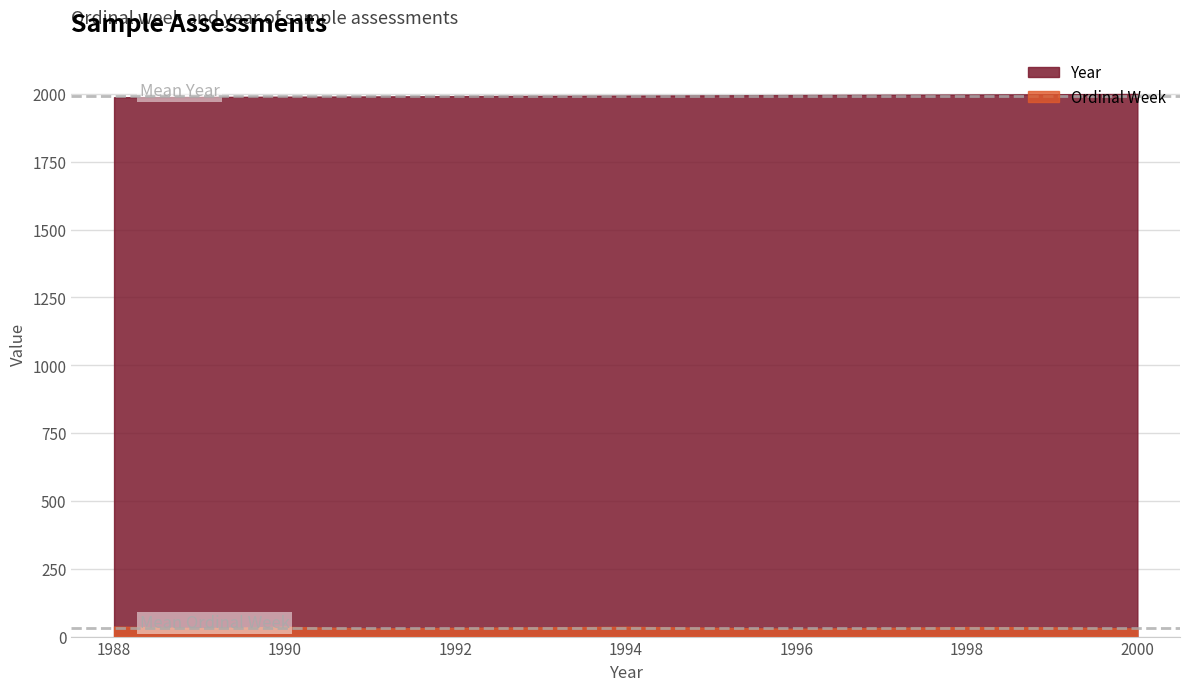

Which series has the largest total across all categories?

Year